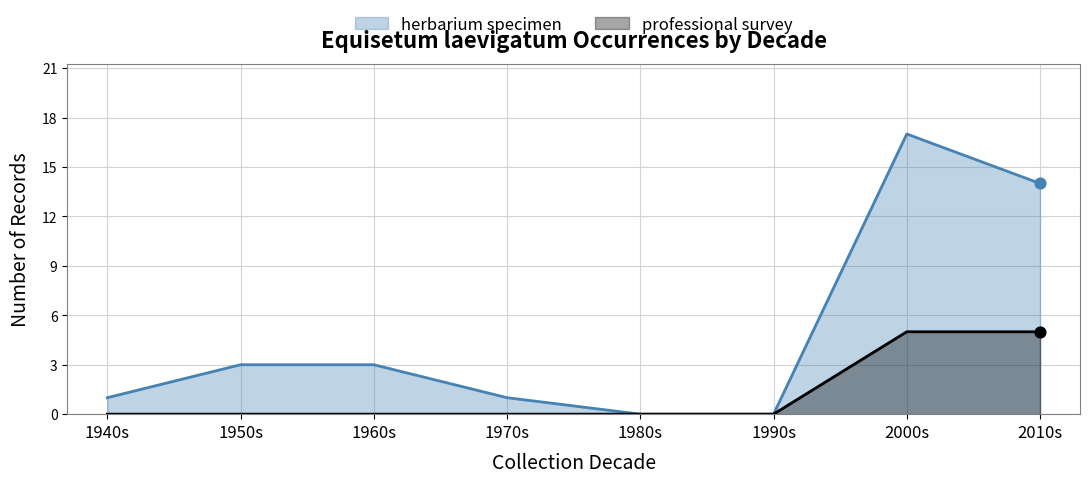

Which series contains the highest Y value?

herbarium specimen